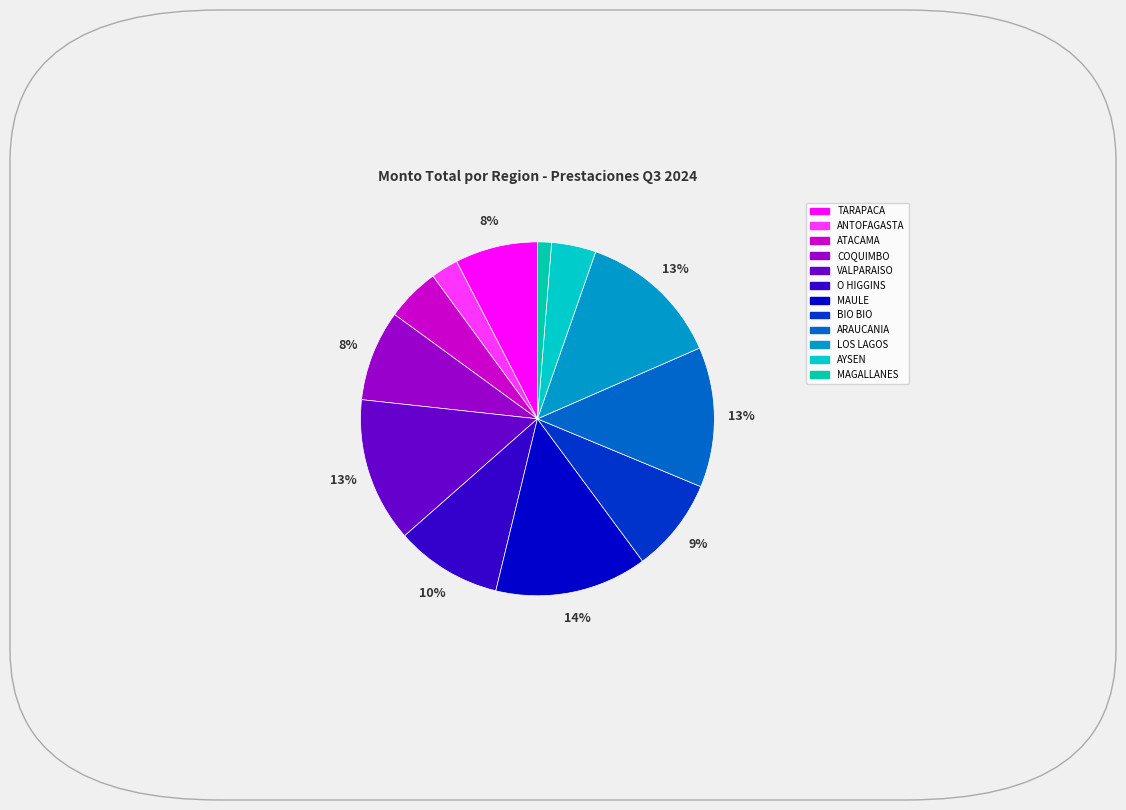

How many segments does this pie chart have?

12